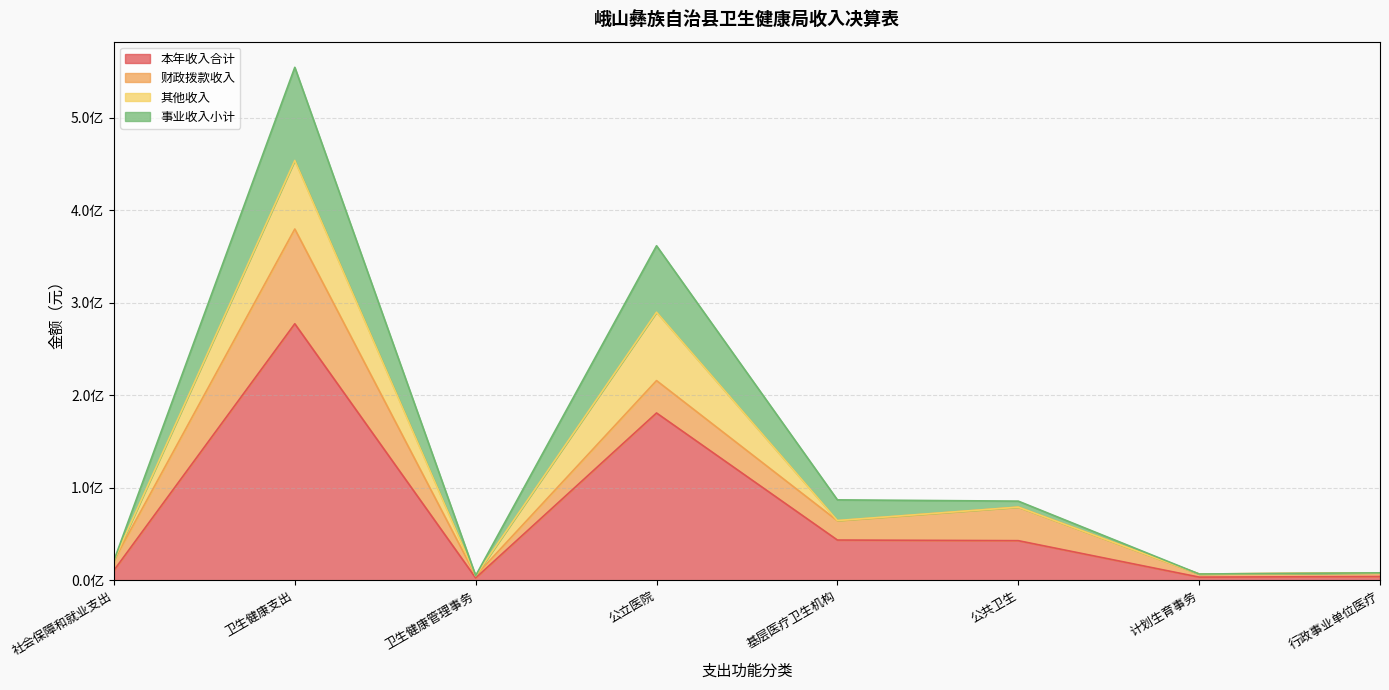

At how many categories does at least one series exceed 354783314?

2